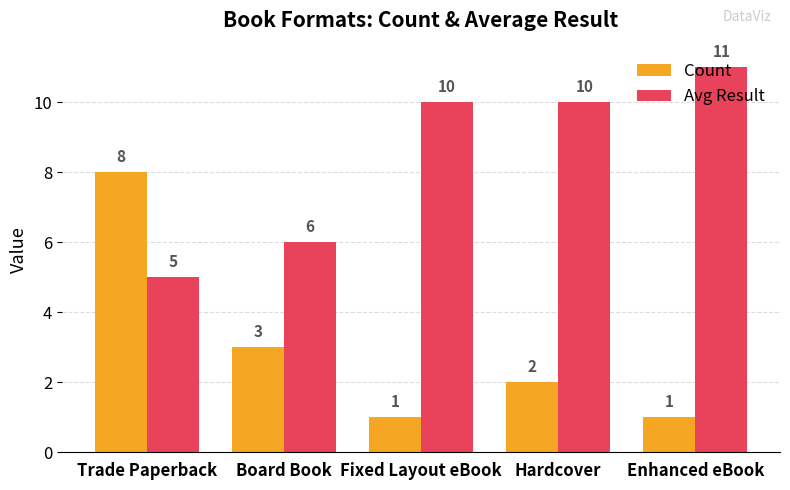

Reading right to left, transcribe all the data shown in this chart.

Count: Enhanced eBook=1	Hardcover=2	Fixed Layout eBook=1	Board Book=3	Trade Paperback=8
Avg Result: Enhanced eBook=11	Hardcover=10	Fixed Layout eBook=10	Board Book=6	Trade Paperback=5